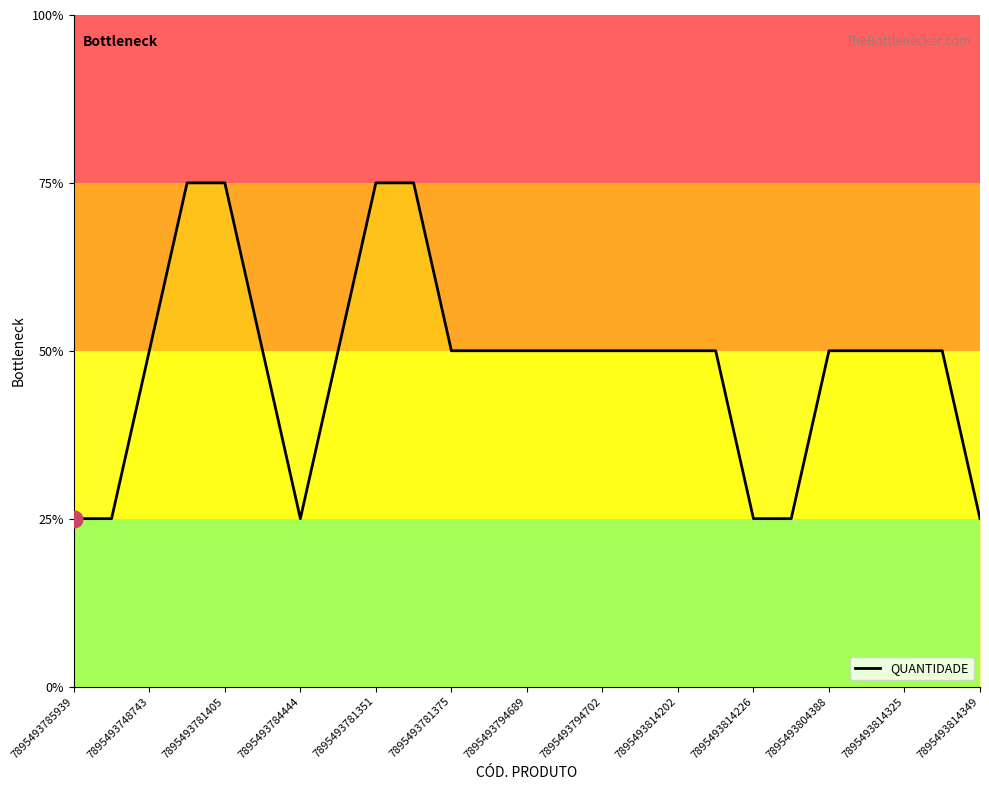

Is this an area chart (filled region under the line)?

No